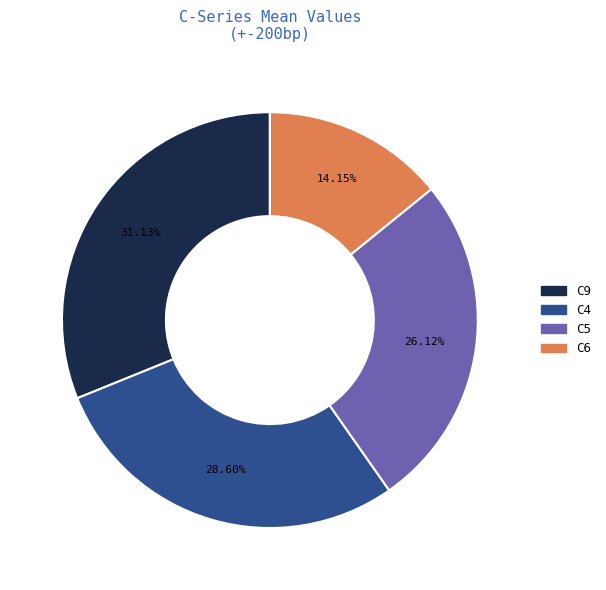

Is there a majority slice in this chart?

No